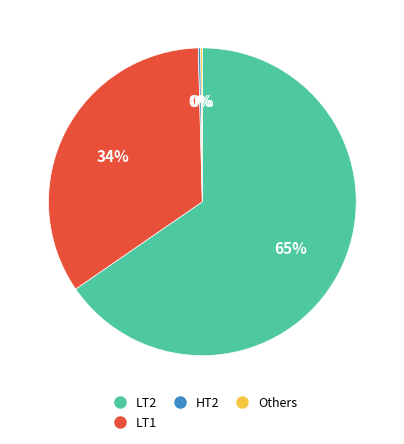

Is there a majority slice in this chart?

Yes